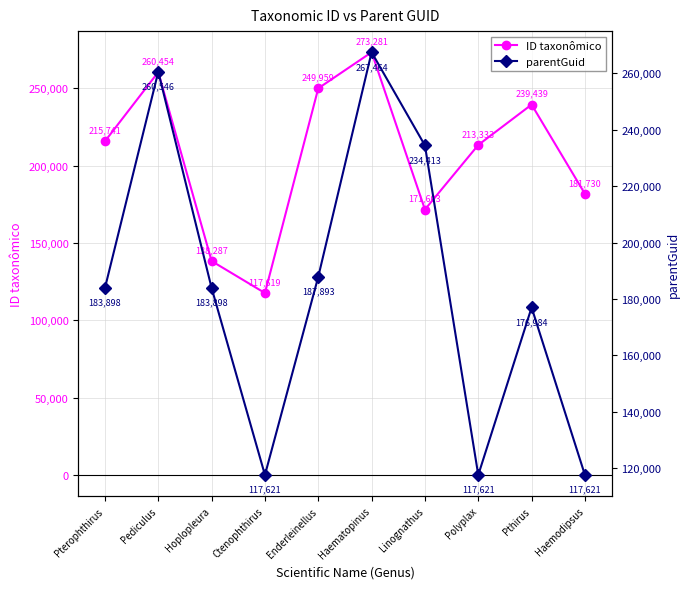

Does the chart display data point markers on the line(s)?

Yes